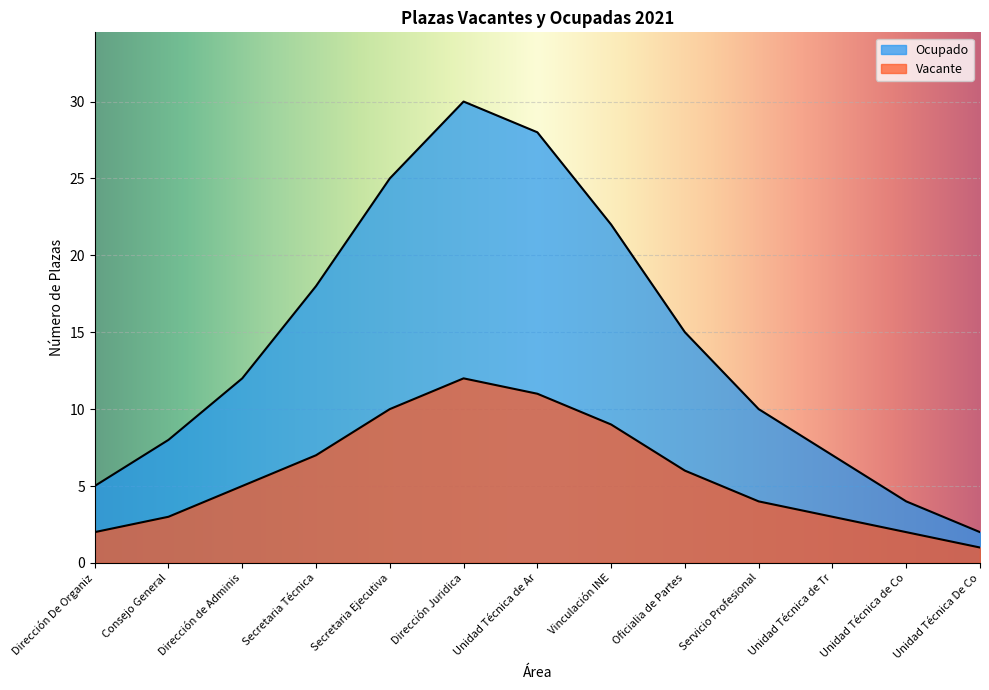

How many interior local peaks does the Ocupado series have?

1